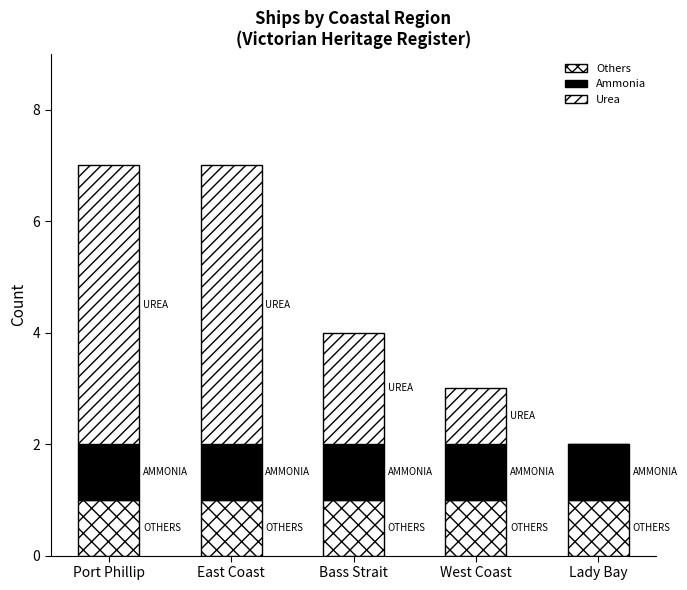

Count the number of categories in the chart.

5